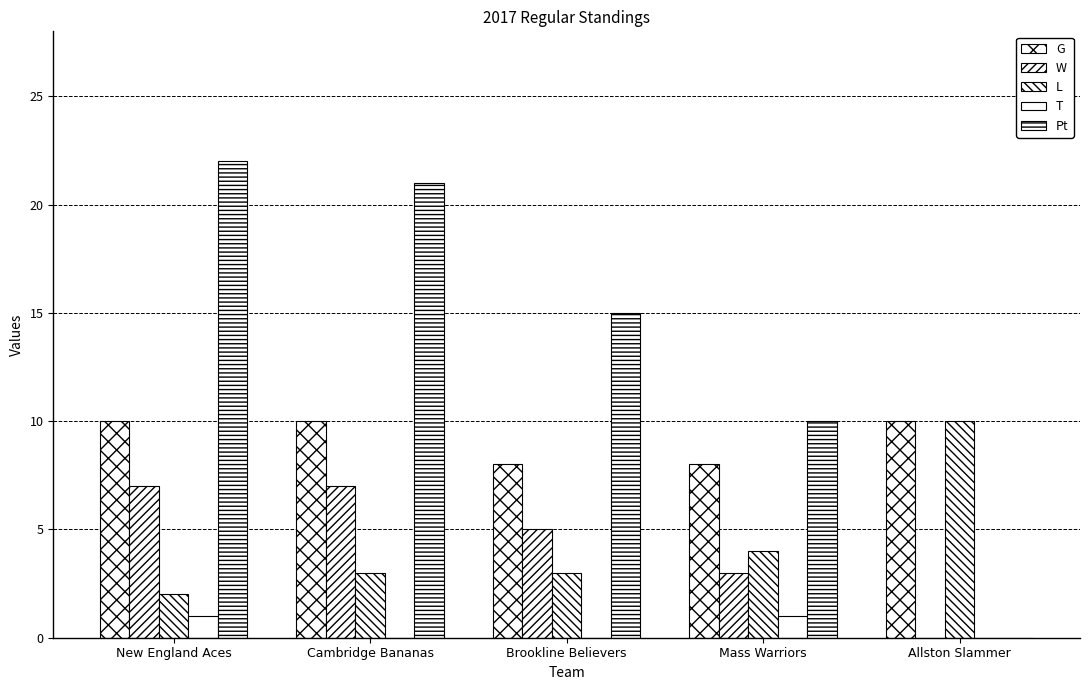

Does the chart contain stacked bars?

No